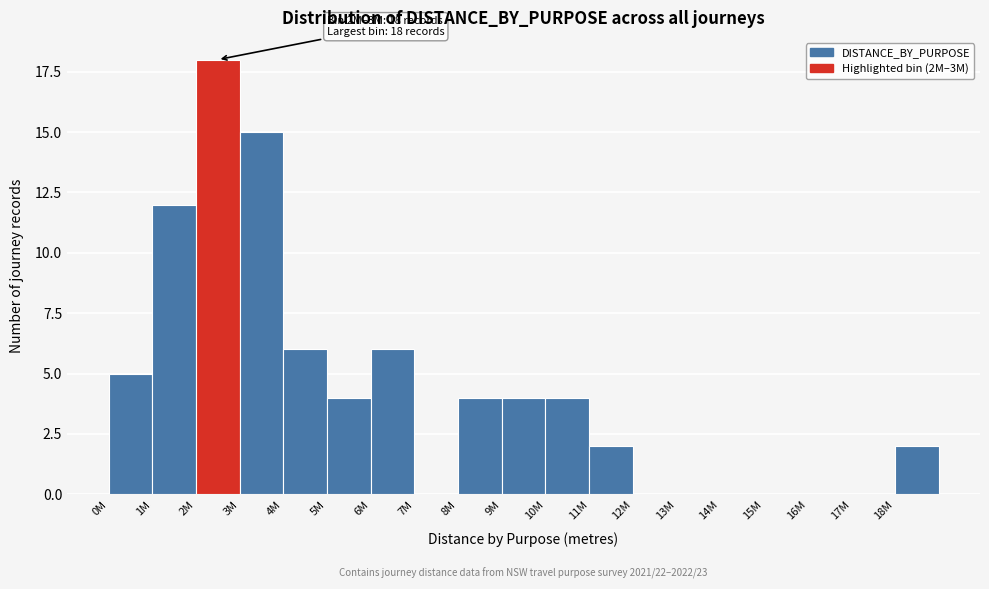

Reading left to right, list all the values displayed in this chart.

0M=5	1M=12	2M=18	3M=15	4M=6	5M=4	6M=6	7M=0	8M=4	9M=4	10M=4	11M=2	12M=0	13M=0	14M=0	15M=0	16M=0	17M=0	18M=2